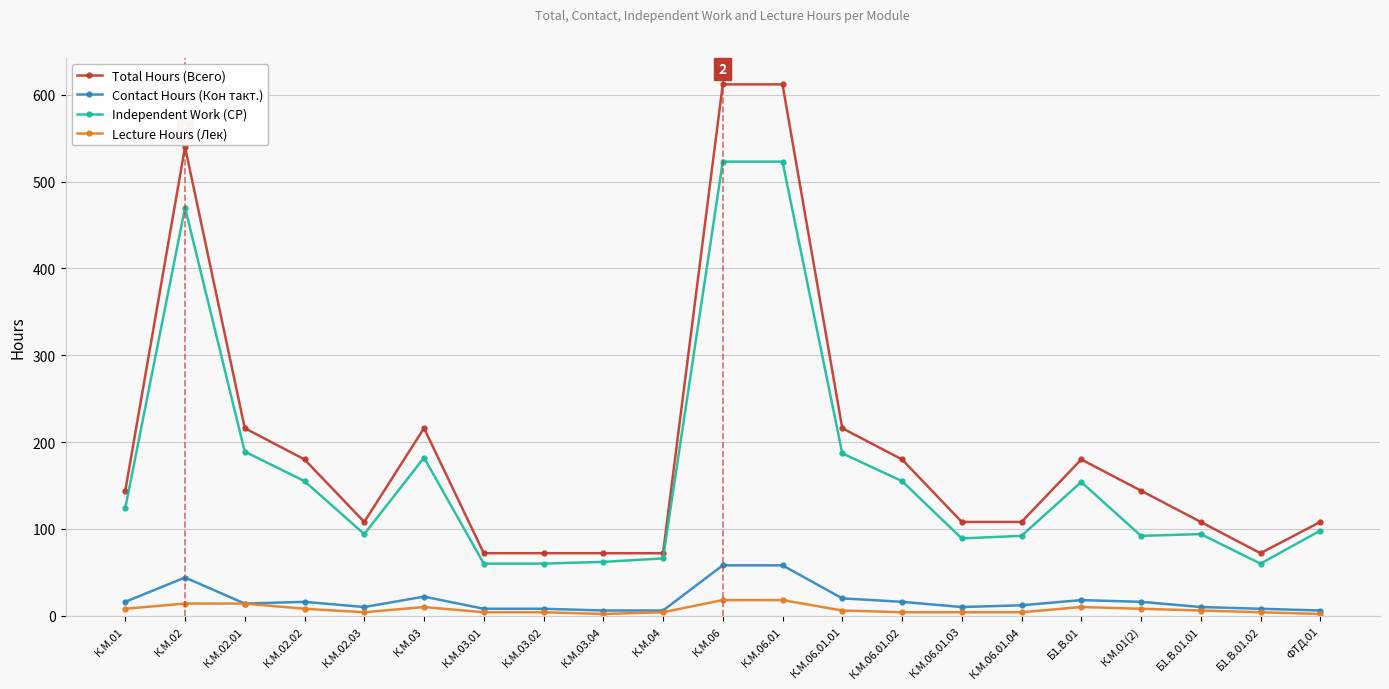

Rank the series by their maximum value, from highest to lowest.

Total Hours (Всего), Independent Work (СР), Contact Hours (Кон такт.), Lecture Hours (Лек)